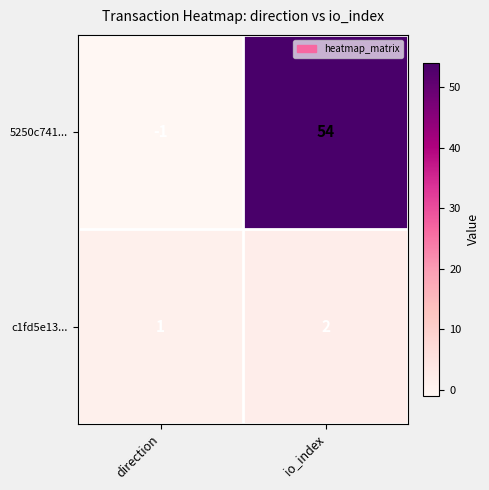

Reading right to left, extract all data points from this chart.

5250c741...: 54	-1
c1fd5e13...: 2	1